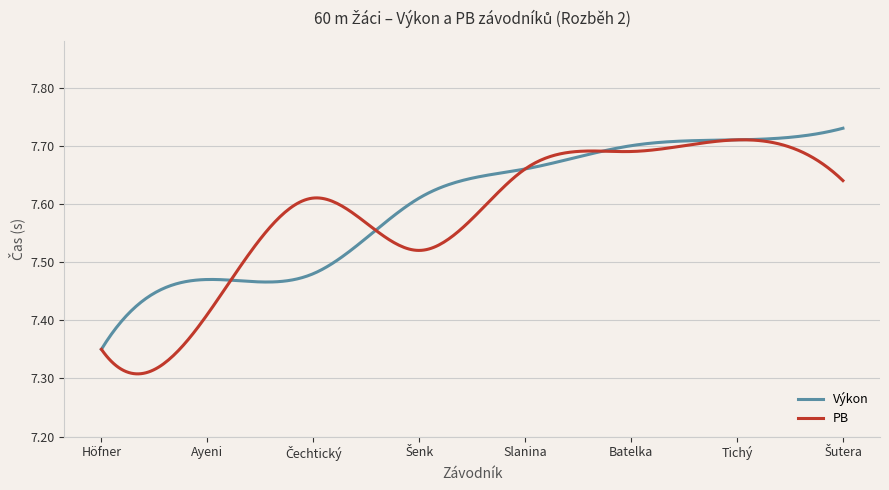

True or false: PB has more than 2 interior local peaks.

True